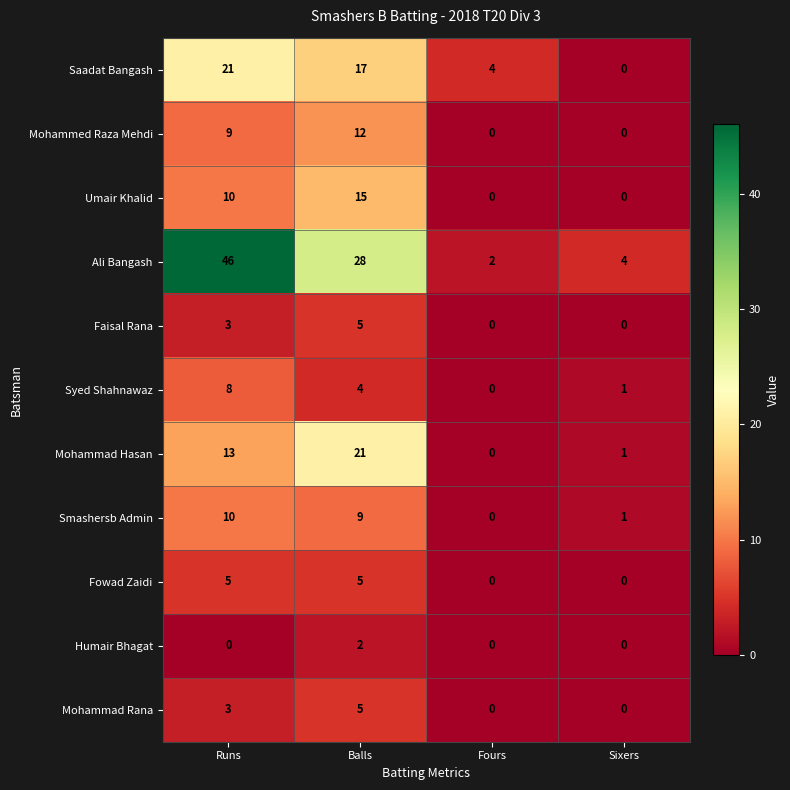

Is the value of Saadat Bangash at Balls greater than the value of Mohammed Raza Mehdi at Balls?

Yes